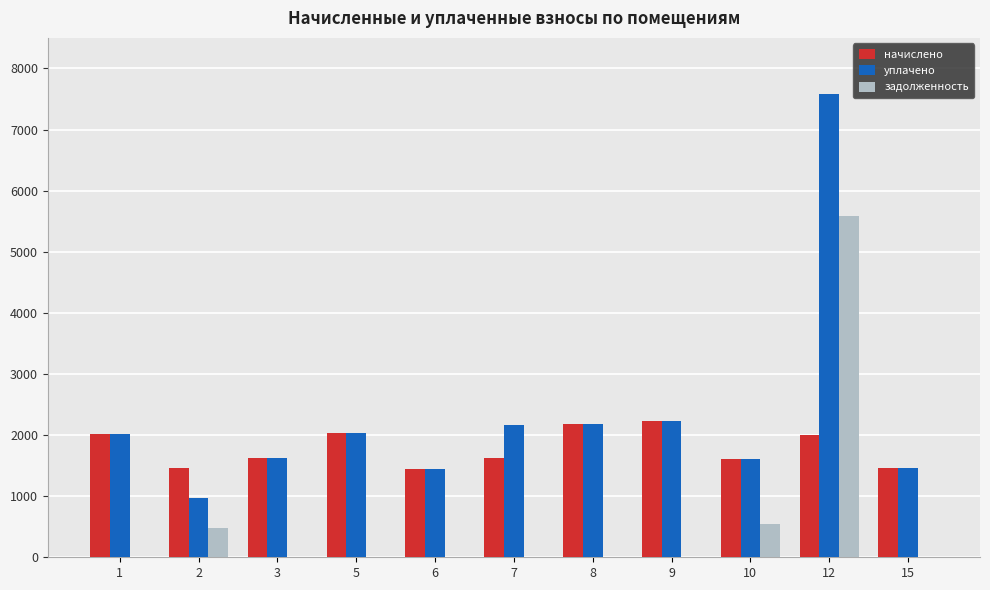

At which category is the sum across all series the highest?

12